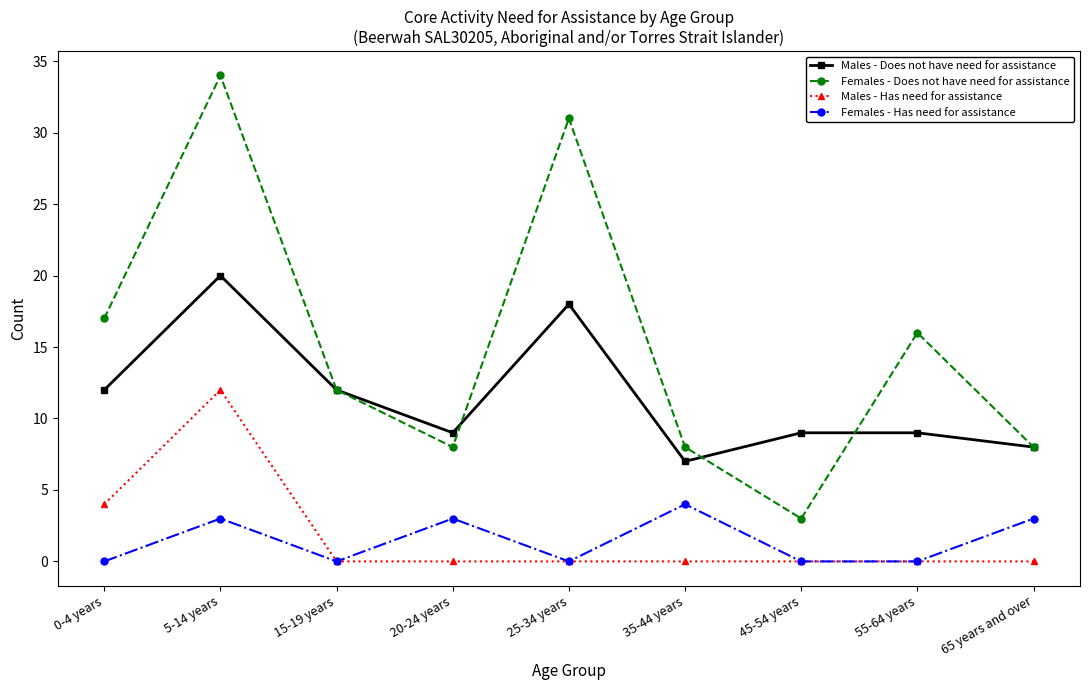

Which series changed the most between 5-14 years and 65 years and over?

Females - Does not have need for assistance